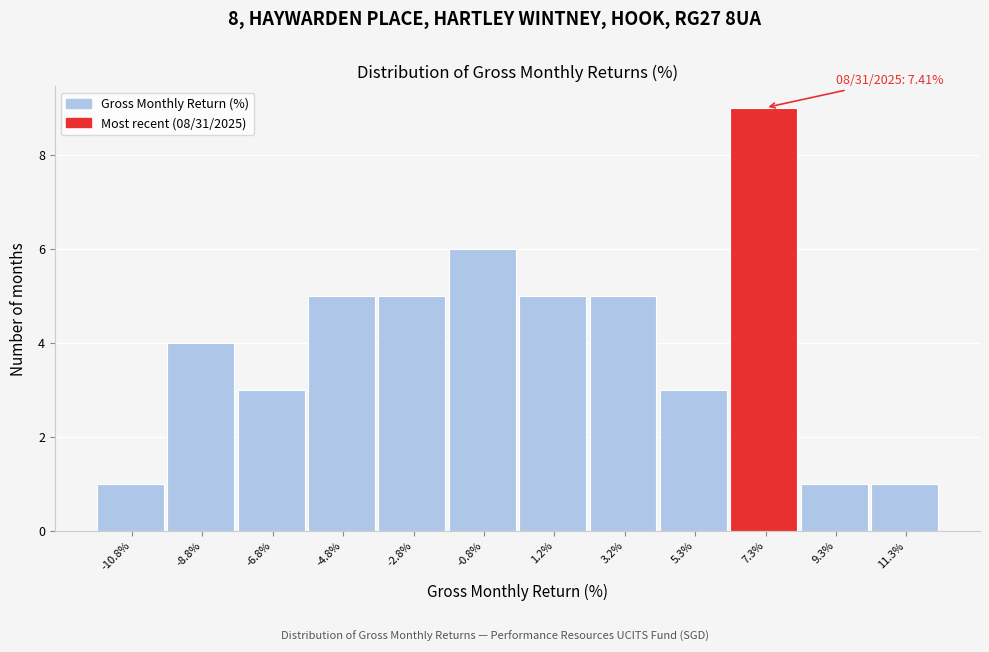

Which range on the x-axis has the tallest bar?

6.5 to 8.5